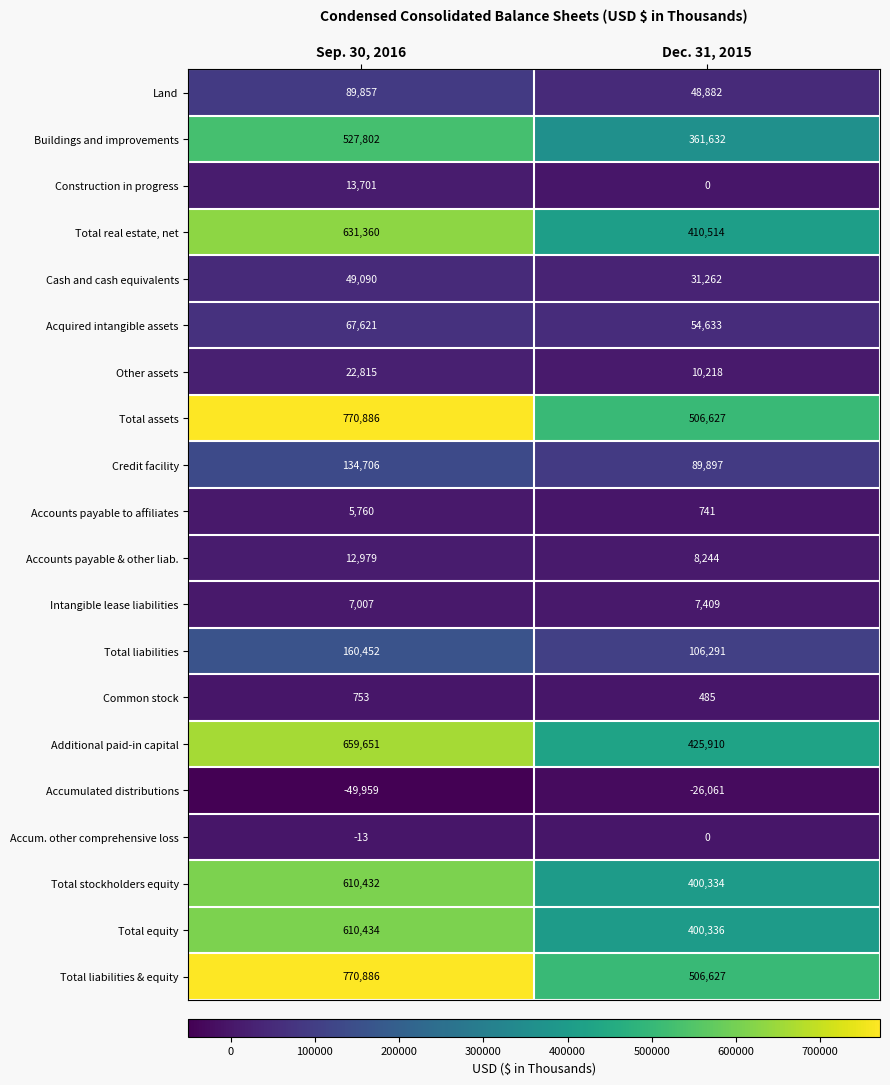

What is the difference between the highest and lowest values at Sep. 30, 2016?

820845